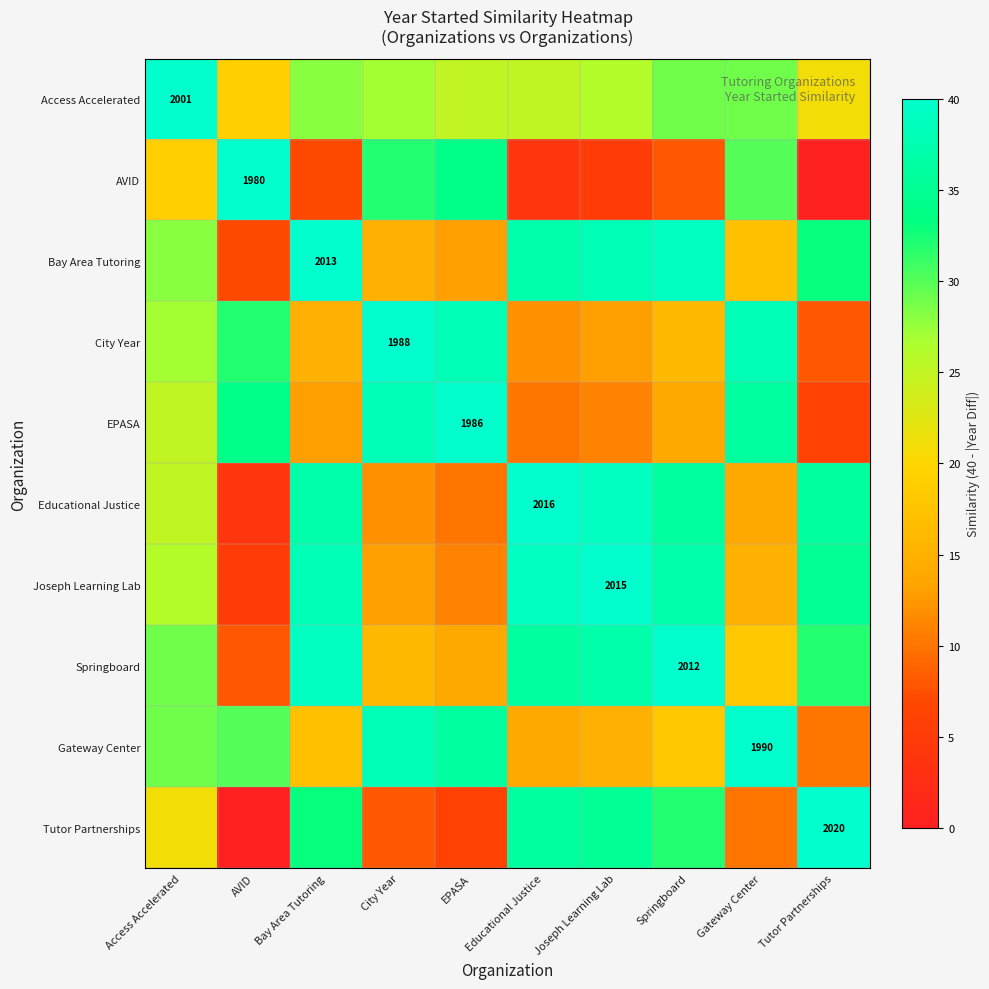

The City Year series shows 3100 at City Year. True or false?

False